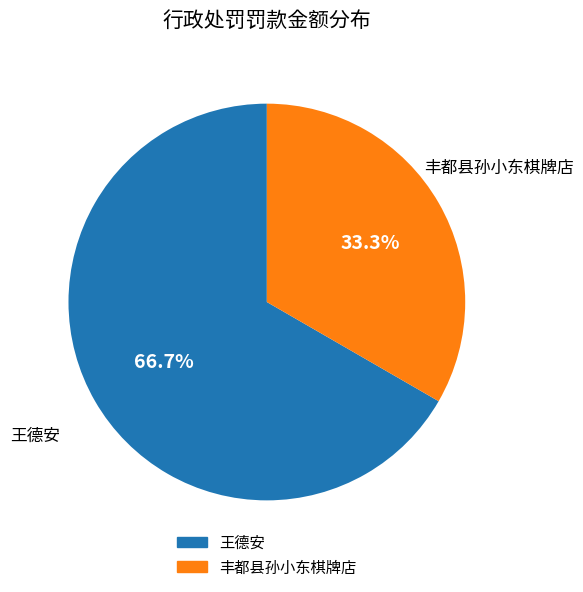

How many segments does this pie chart have?

2